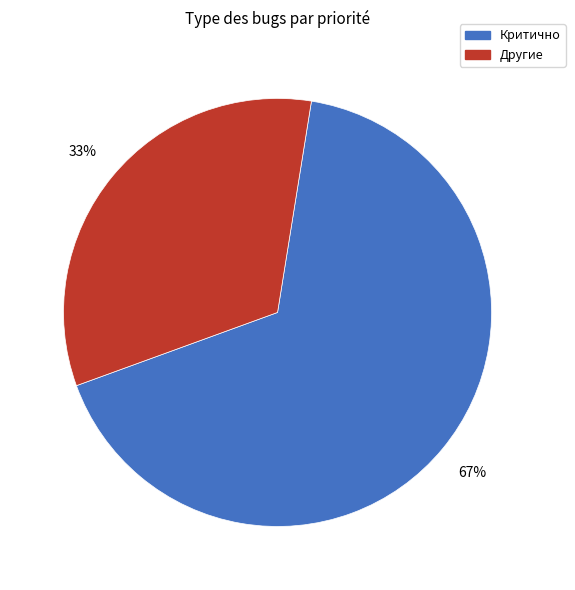

To the nearest percent, what is the average slice percentage?

50%